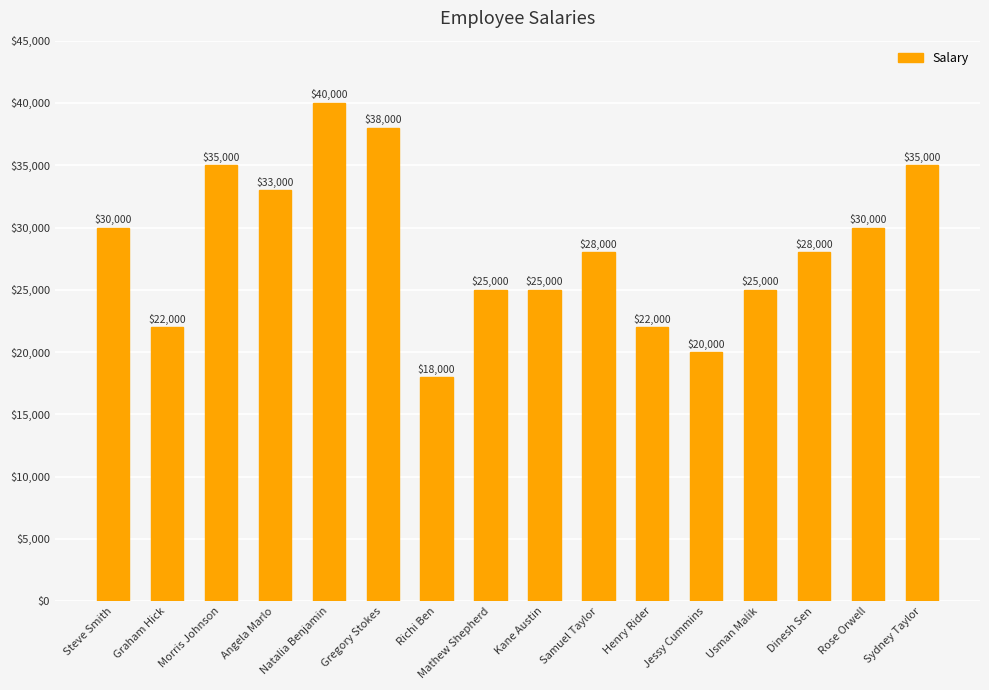

What is the label of the 5th bar from the left?

Natalia Benjamin